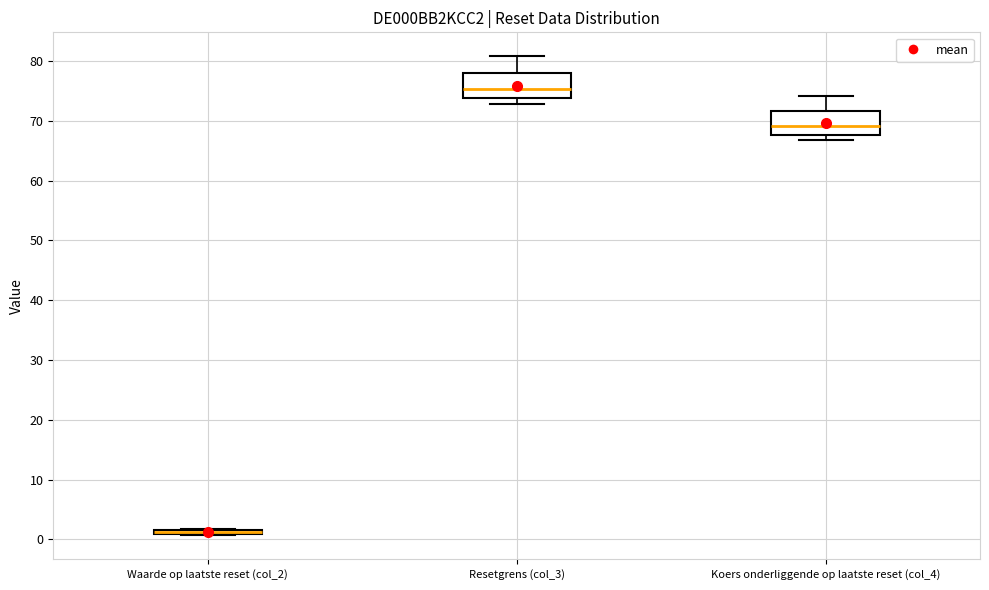

Where does the upper whisker of the box for Resetgrens (col_3) end on the y-axis? The values are not printed on the chart, so give them approximately, as read against the axis.

81